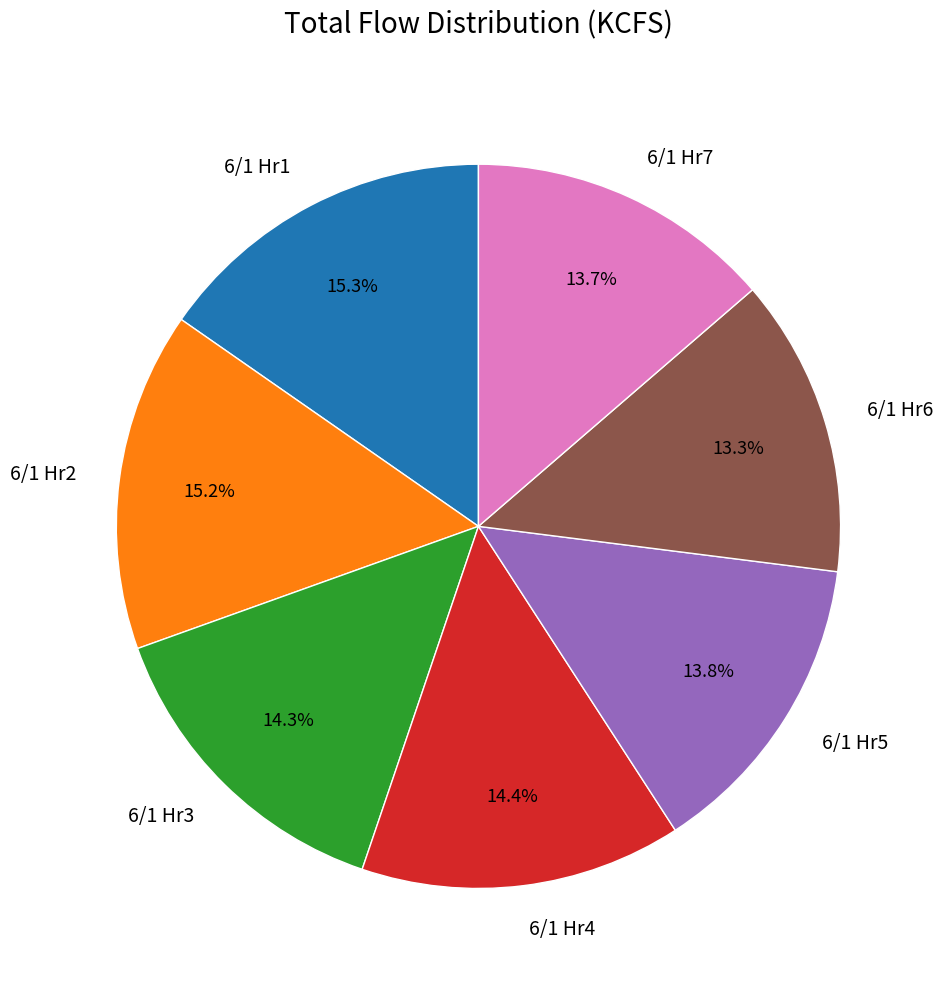

Is there any slice that represents more than half of the pie?

No